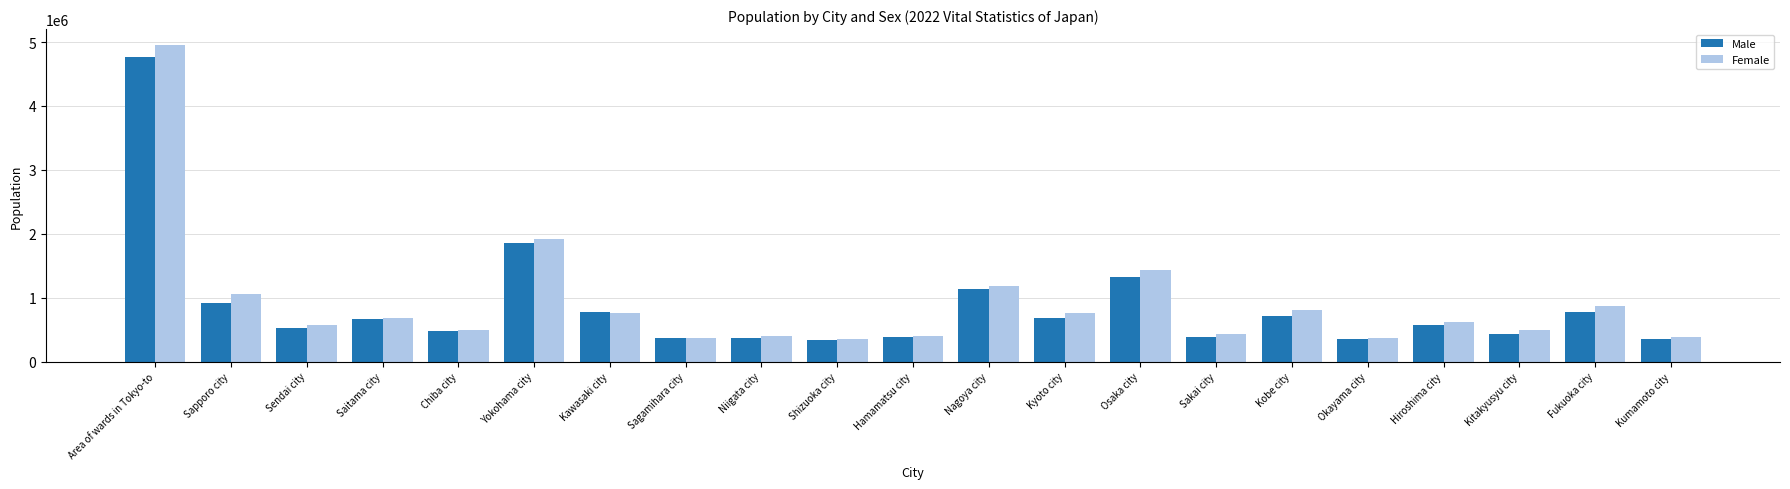

At which category is the sum across all series the highest?

Area of wards in Tokyo-to